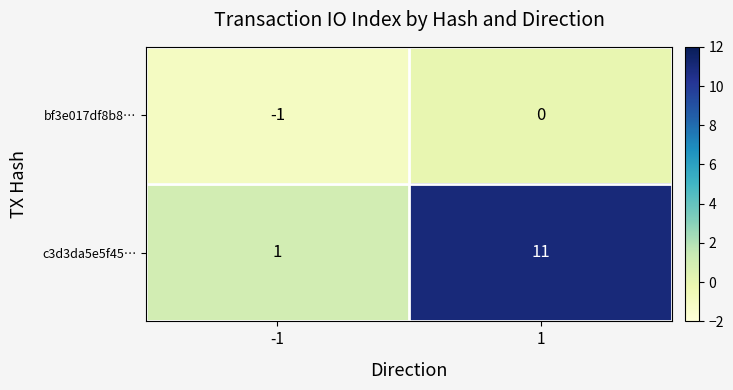

What is the sum of all c3d3da5e5f45… values?

12